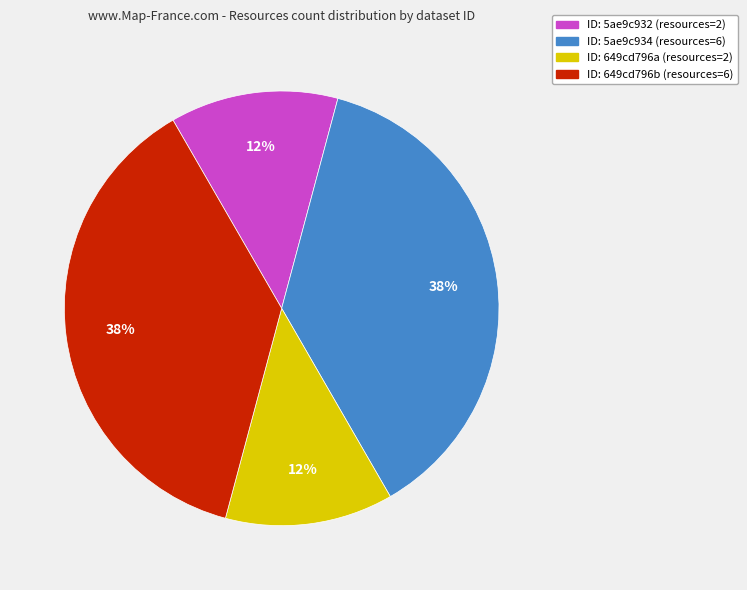

Is there any slice that represents more than half of the pie?

No